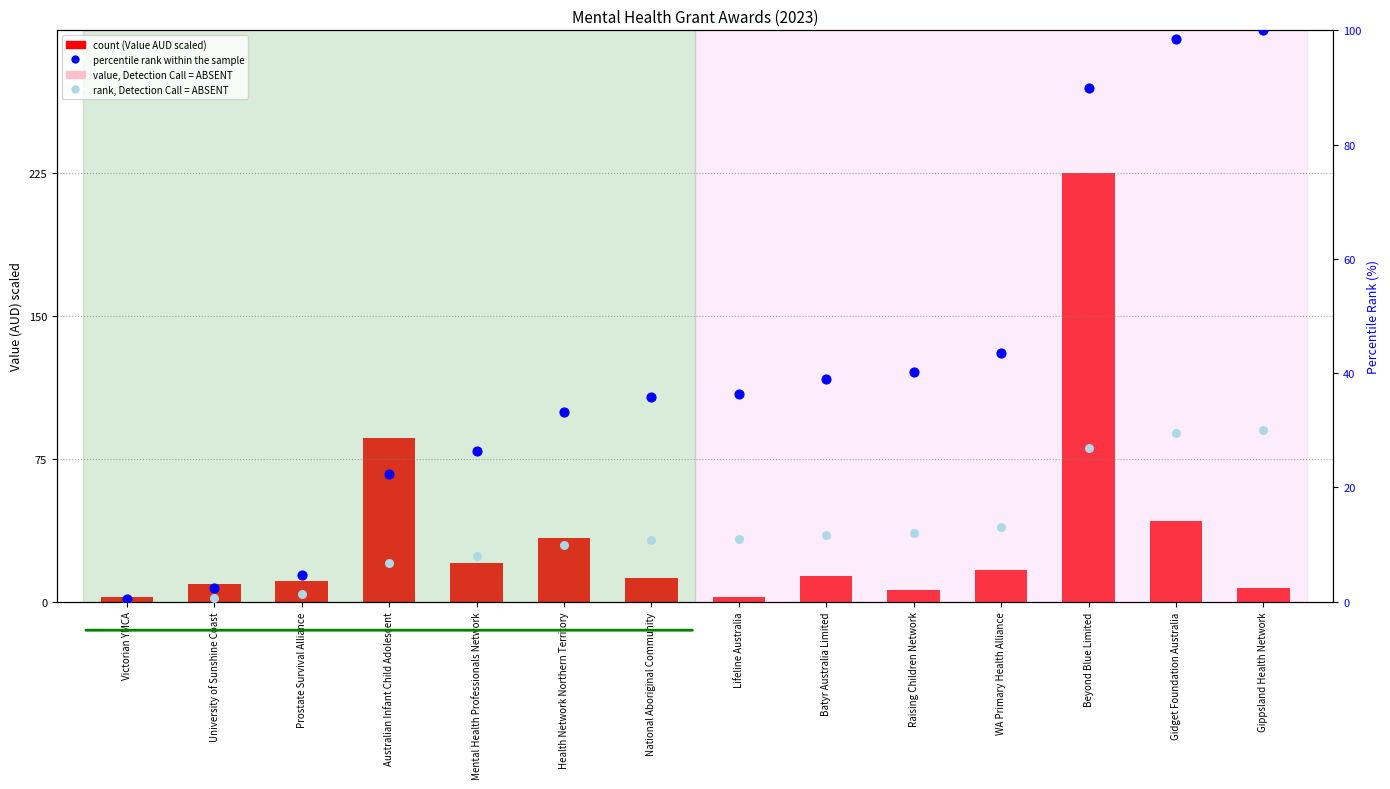

Which series has the widest spread of Y values?

Value (AUD) scaled